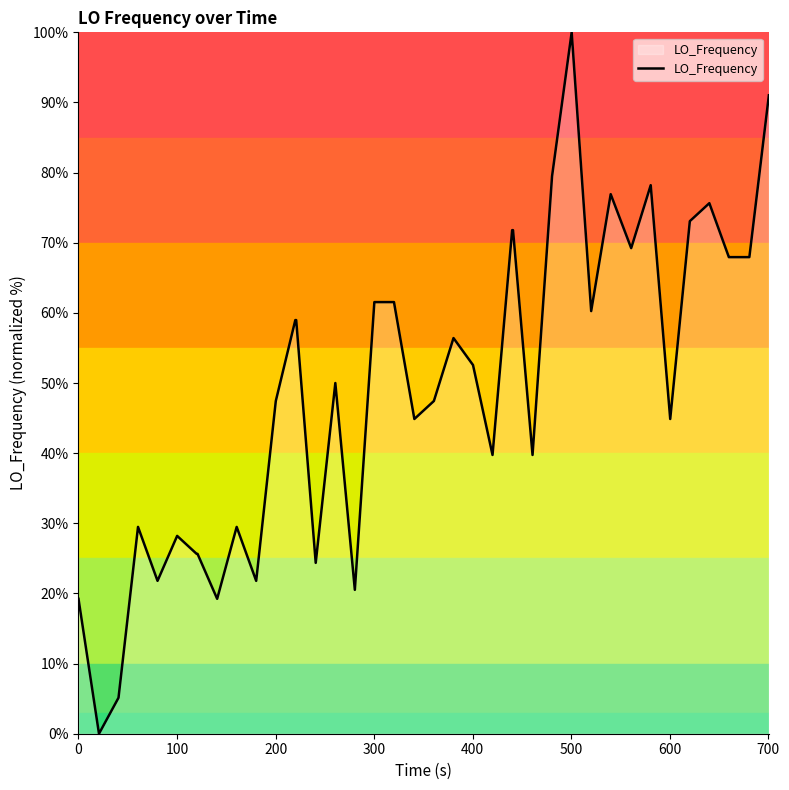

What is the maximum value shown in the chart?

100.0